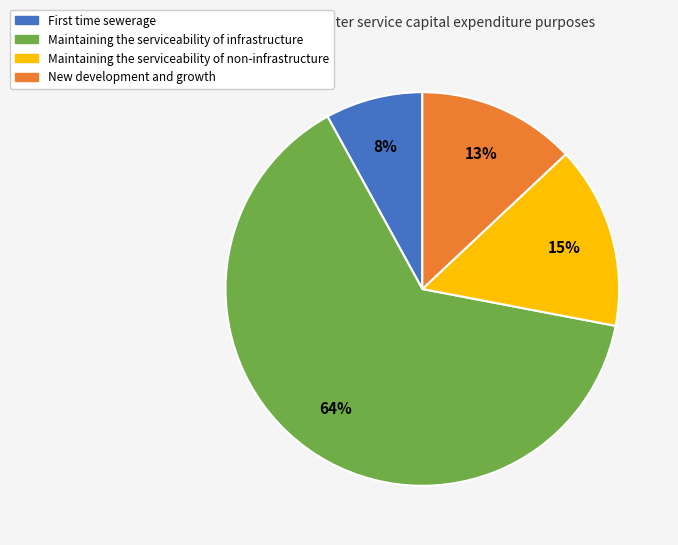

How many slices are in this pie chart?

4